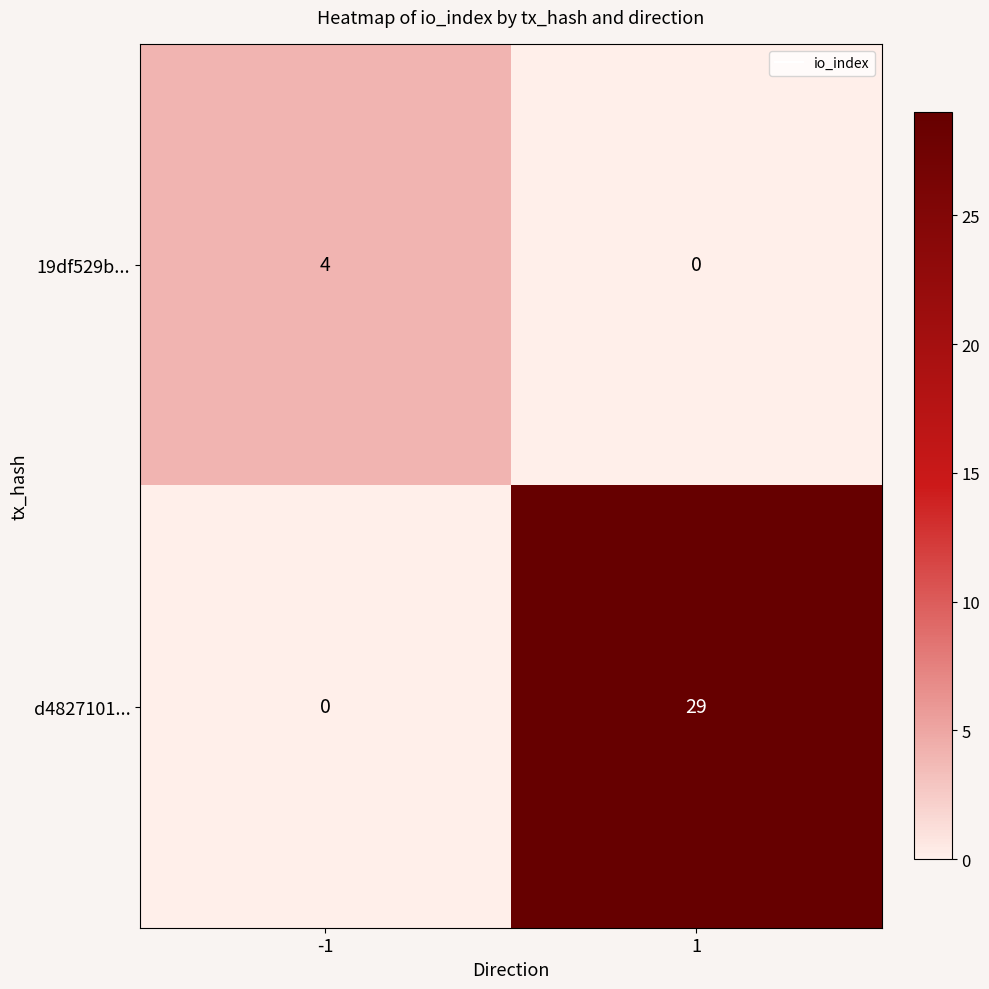

Which category has the highest value across all series?

1